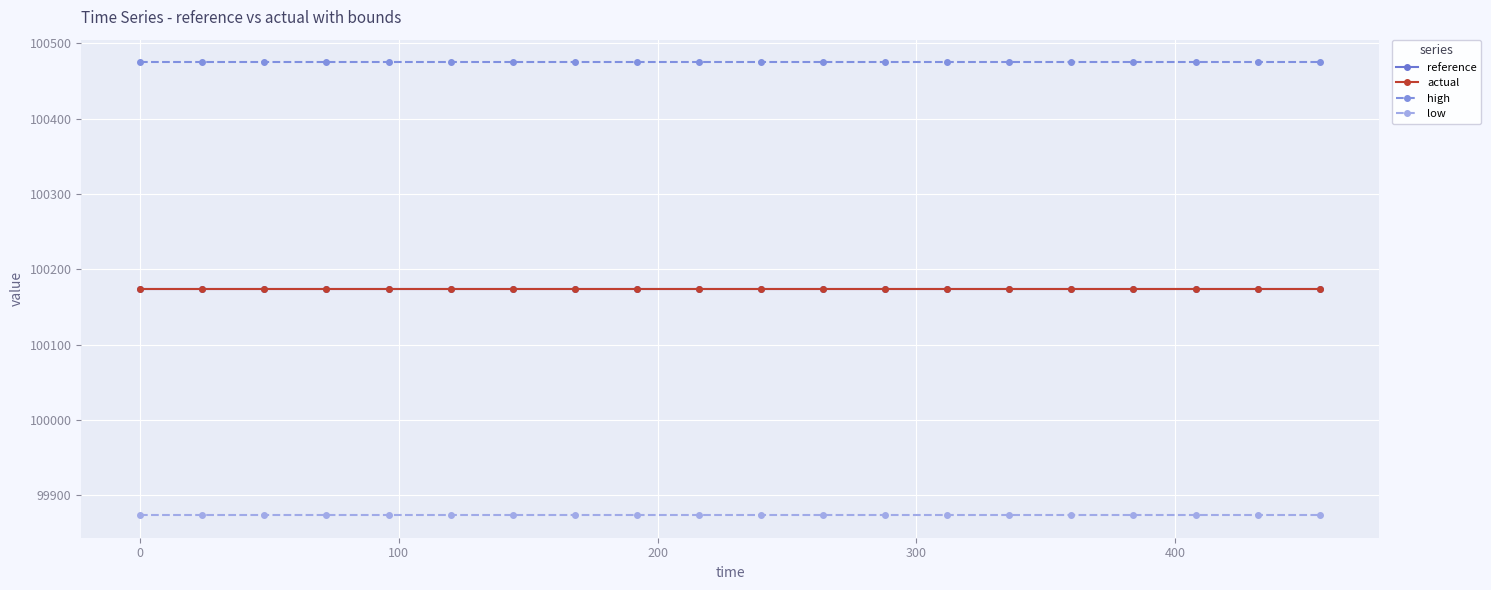

At how many categories does at least one series exceed 100350?

20